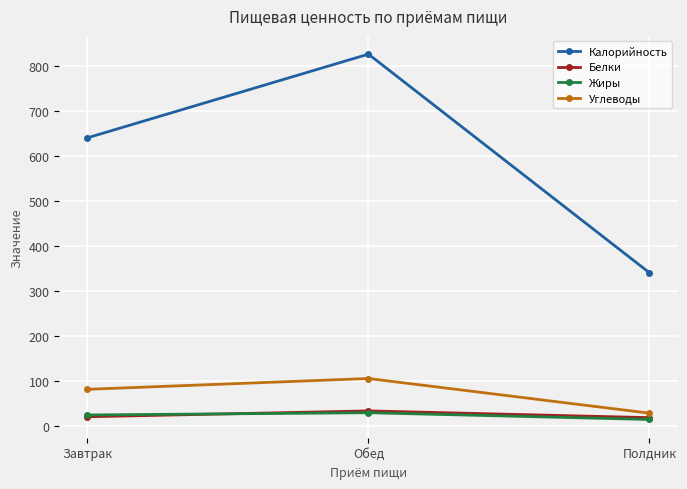

At how many categories does at least one series exceed 708?

1